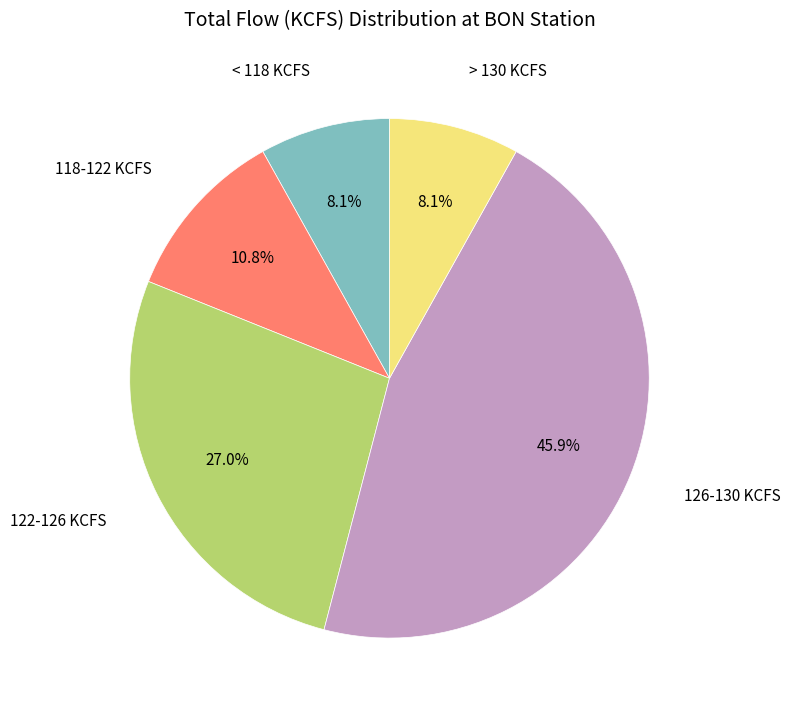

Is there a majority slice in this chart?

No